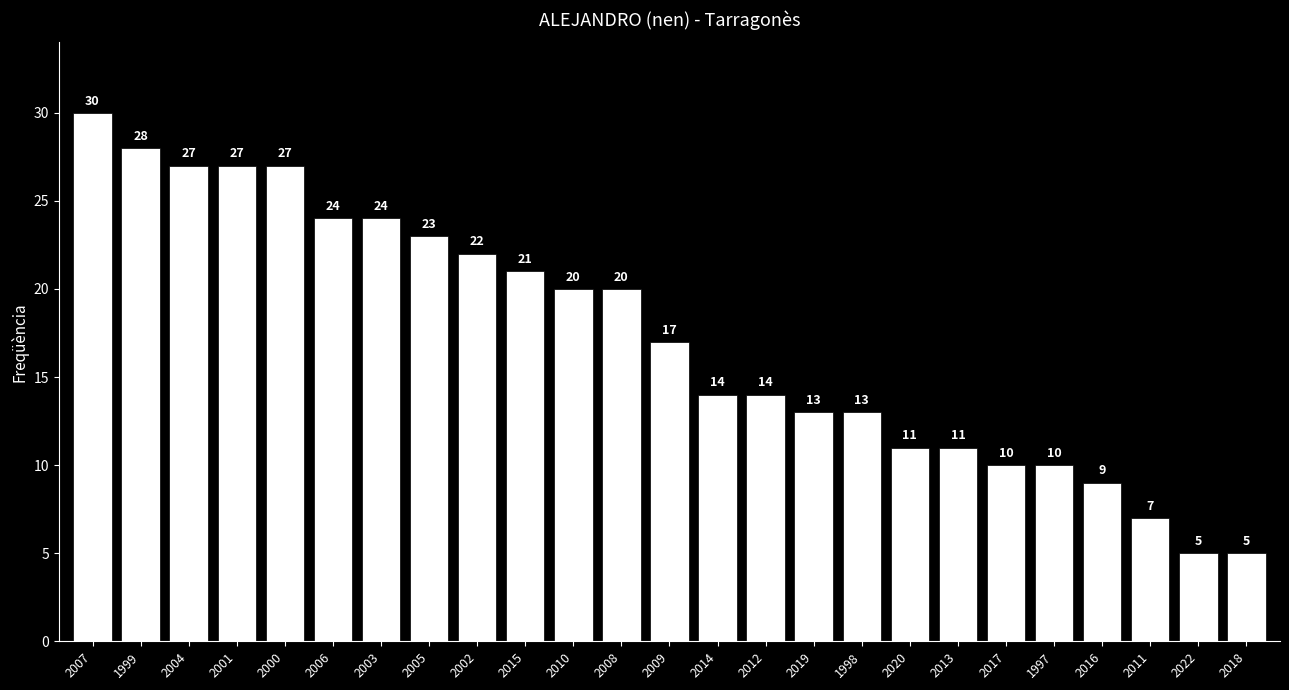

At which category does the chart reach its peak across all series?

2007